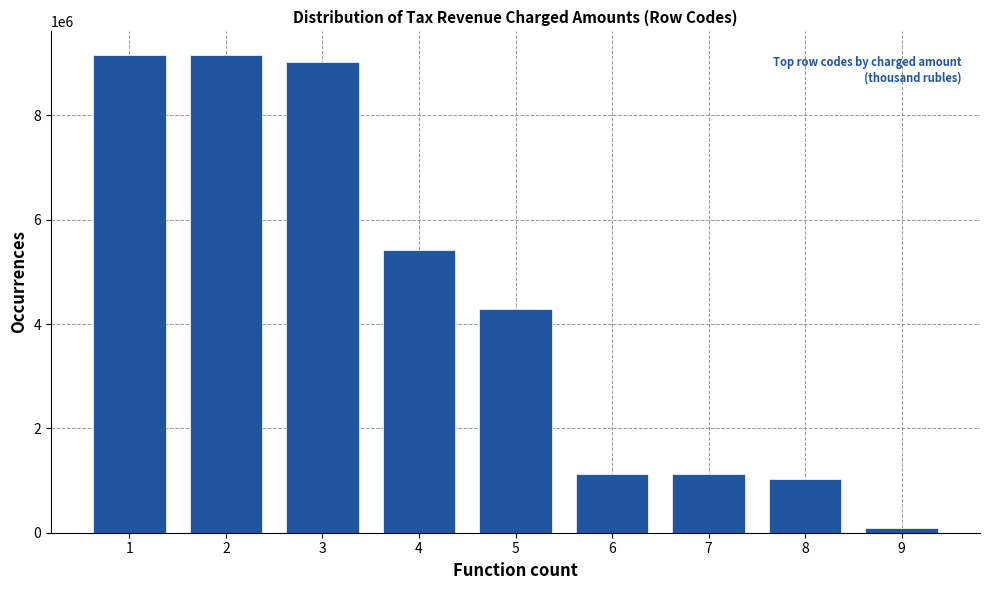

What is the greatest value displayed?

9151543